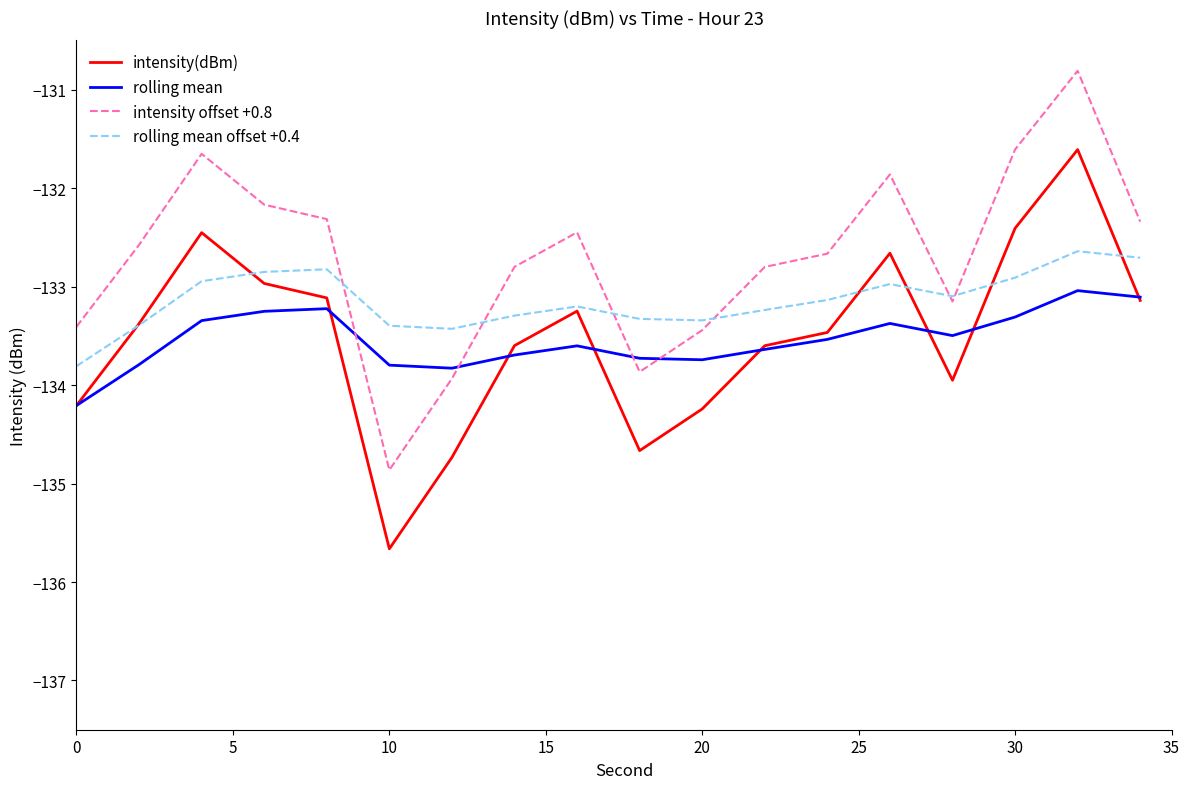

Is this an area chart (filled region under the line)?

No